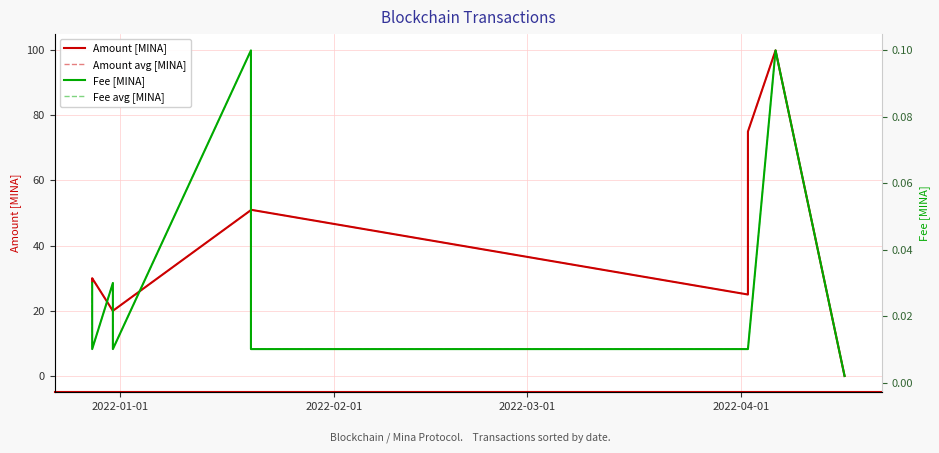

At which category does Fee avg [MINA] reach its first local peak?

2022-03-01